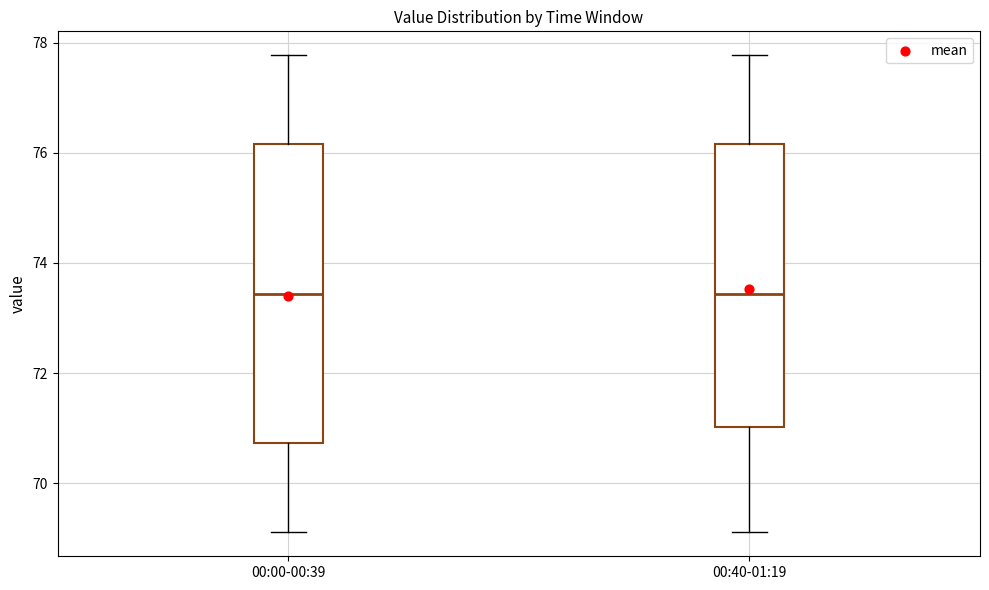

Reading left to right, read every box against the y-axis: the position of its median line, the range the box covers, and the ends of its whiskers. The values are not printed on the chart, so give them approximately, as read against the axis.

00:00-00:39: median 73.4, box 70.8 to 76.2, whiskers 69.2 to 77.8
00:40-01:19: median 73.4, box 71.0 to 76.2, whiskers 69.2 to 77.8